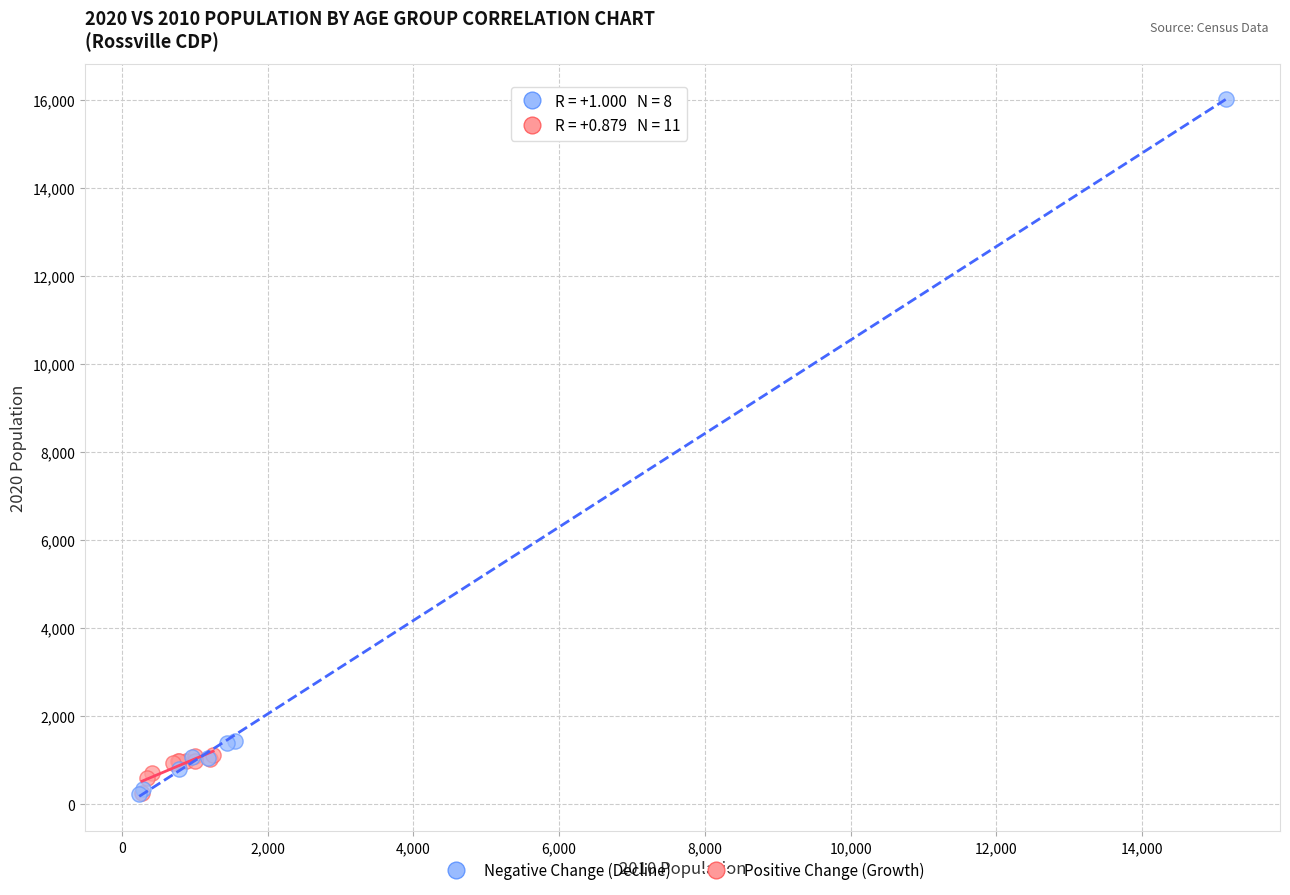

Which series reaches the maximum Y coordinate?

Negative Change (Decline)